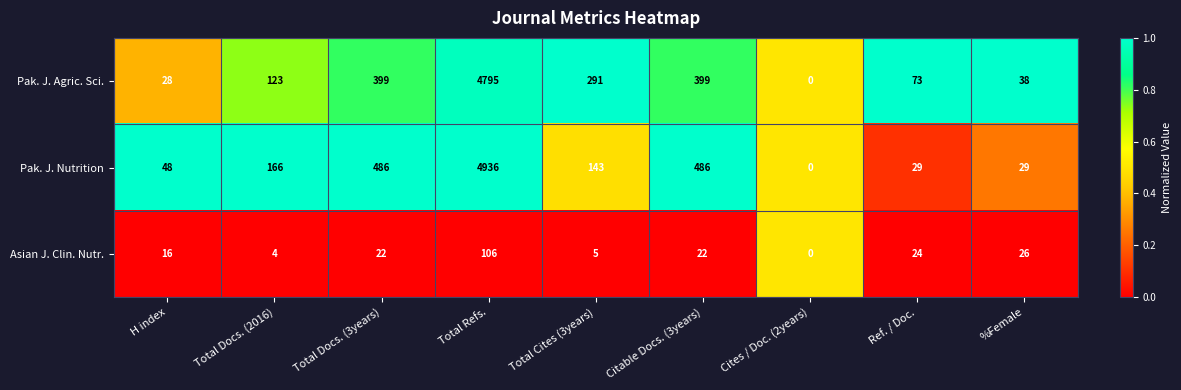

Which category has the lowest value across all series?

Cites / Doc. (2years)